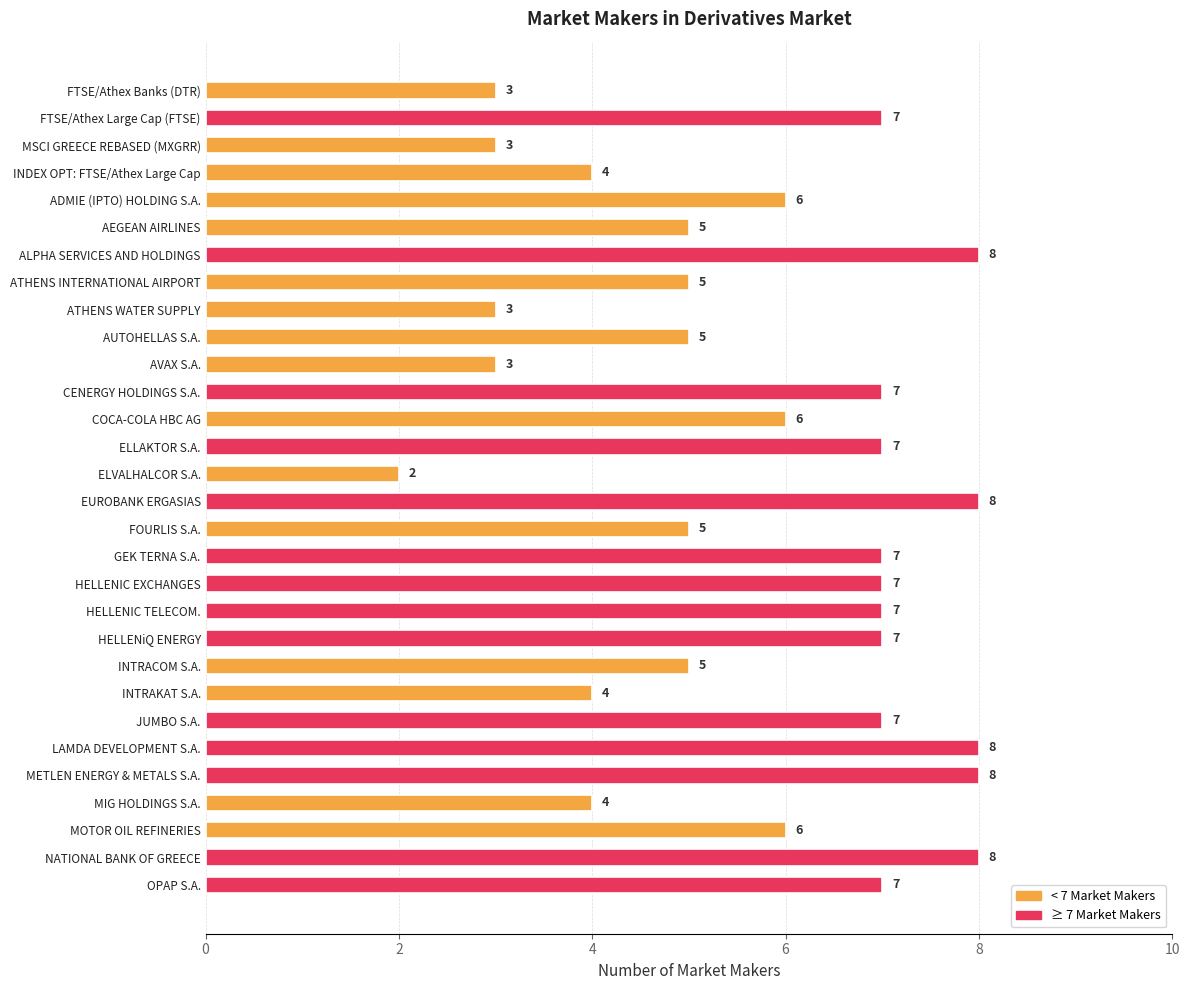

Count the number of data series in this chart.

1